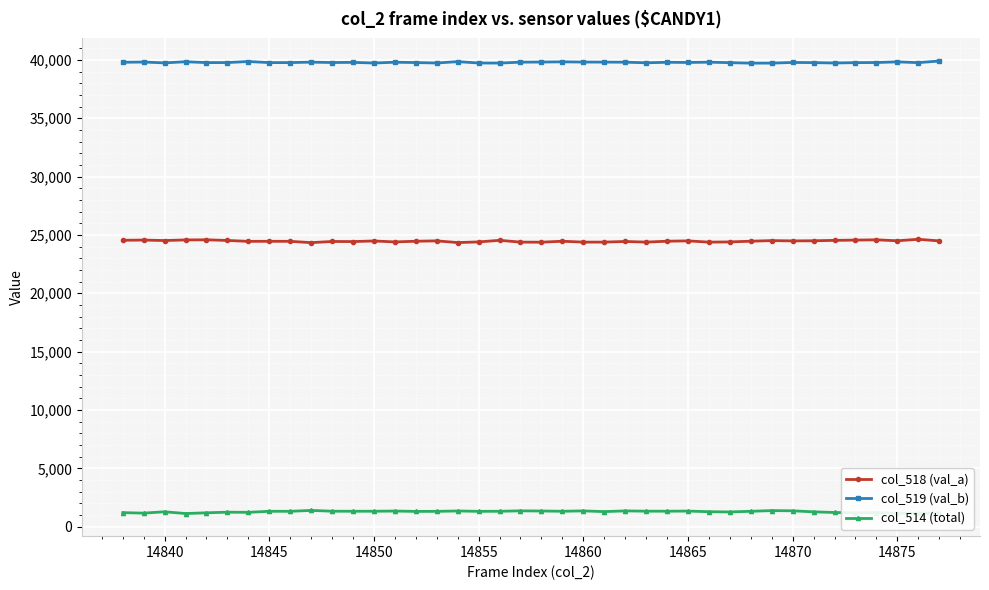

List the series in order of their overall mean, lowest first.

col_514 (total), col_518 (val_a), col_519 (val_b)